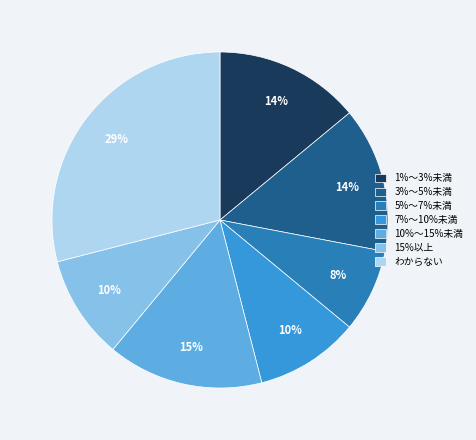

Is it true that 5%～7%未満 is 8% of the pie?

True